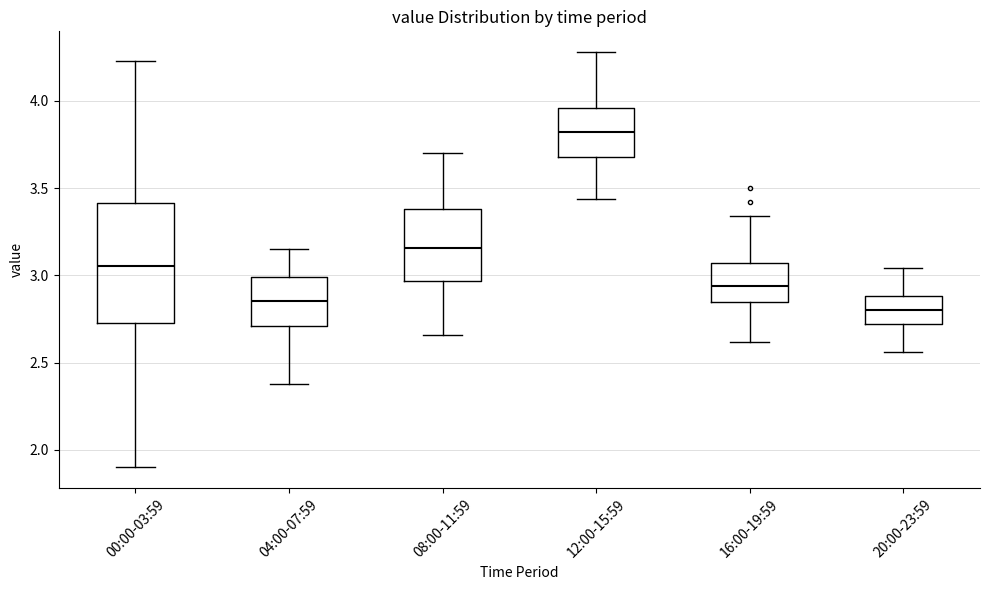

Reading left to right, transcribe this box plot: for each box, give where its median line is, the range the box spans, and where its two whiskers end, as read against the y-axis. The values are not printed on the chart, so give them approximately, as read against the axis.

00:00-03:59: median 3.05, box 2.75 to 3.40, whiskers 1.90 to 4.25
04:00-07:59: median 2.85, box 2.70 to 3.00, whiskers 2.40 to 3.15
08:00-11:59: median 3.15, box 2.95 to 3.40, whiskers 2.65 to 3.70
12:00-15:59: median 3.80, box 3.70 to 3.95, whiskers 3.45 to 4.30
16:00-19:59: median 2.95, box 2.85 to 3.05, whiskers 2.60 to 3.35
20:00-23:59: median 2.80, box 2.70 to 2.90, whiskers 2.55 to 3.05